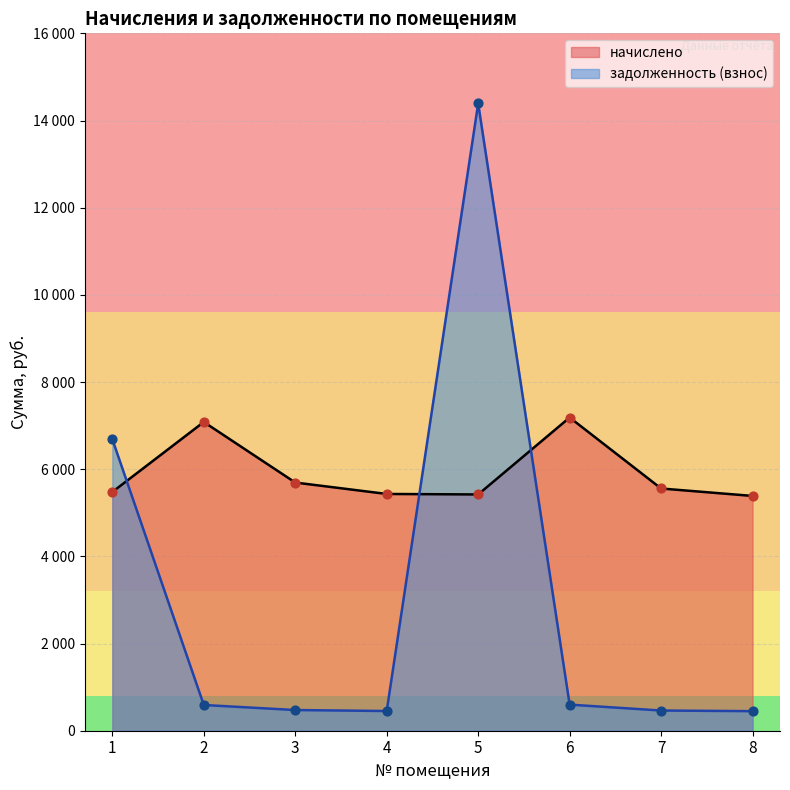

Which series contains the lowest Y value?

задолженность (взнос)